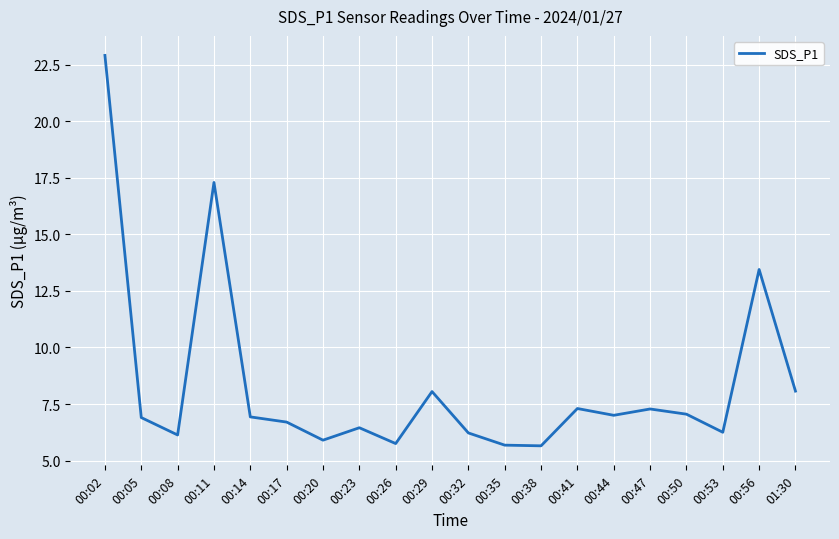

What is the change in value from 00:29 to 00:38?

-2.4